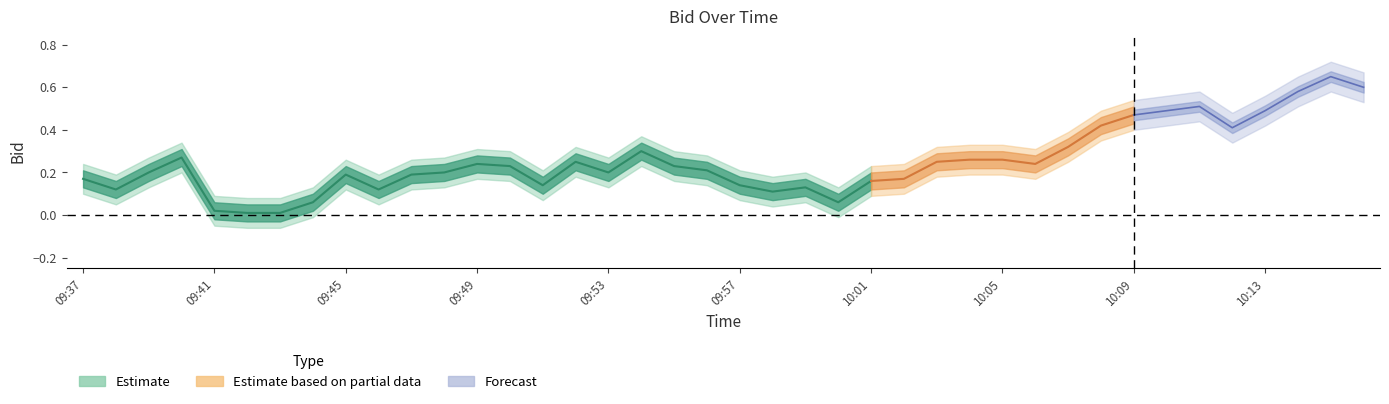

How many lines are shown in the chart?

3